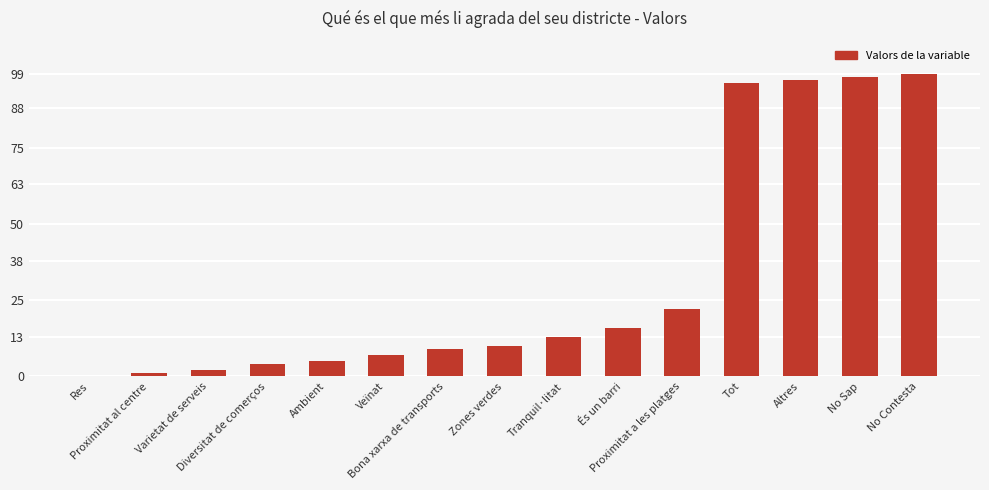

What is the greatest value displayed?

99